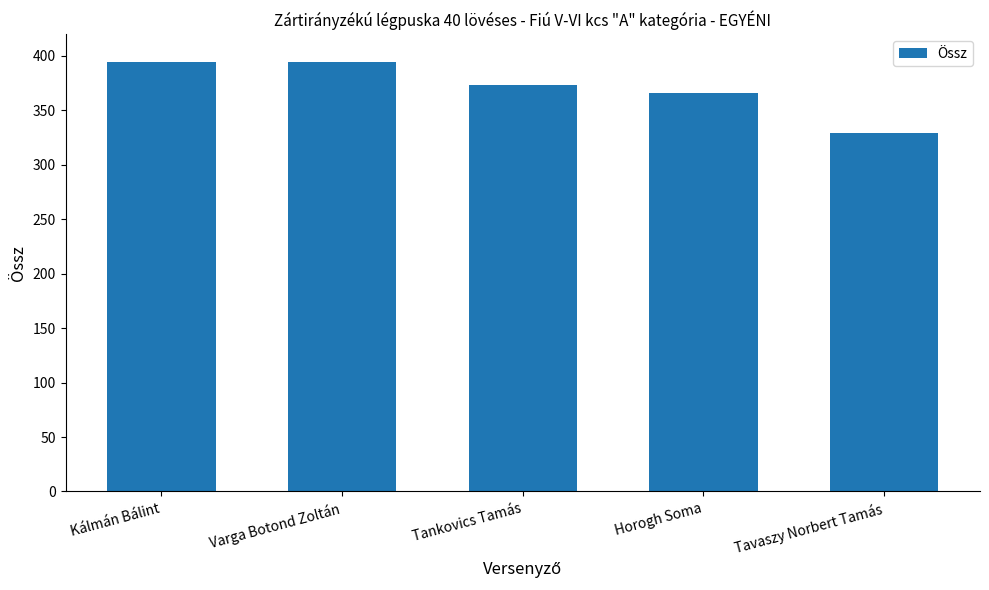

Approximately how many times larger is the value at Tankovics Tamás compared to Horogh Soma?

1.0